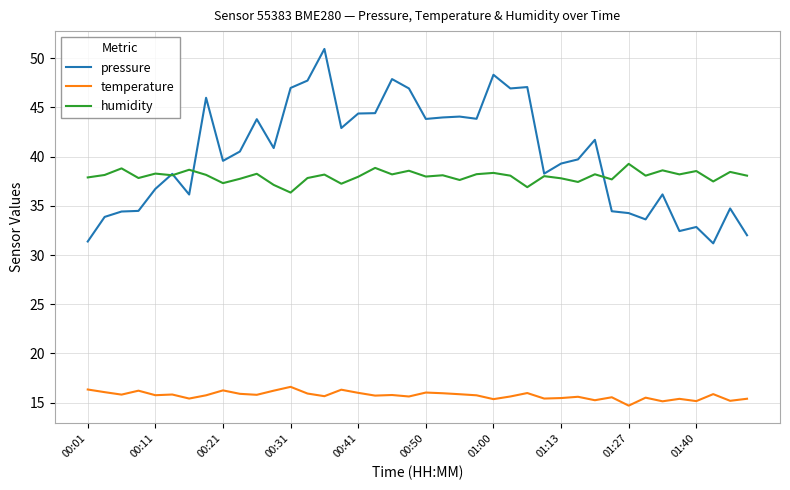

What are all the series names shown in the legend?

pressure, temperature, humidity